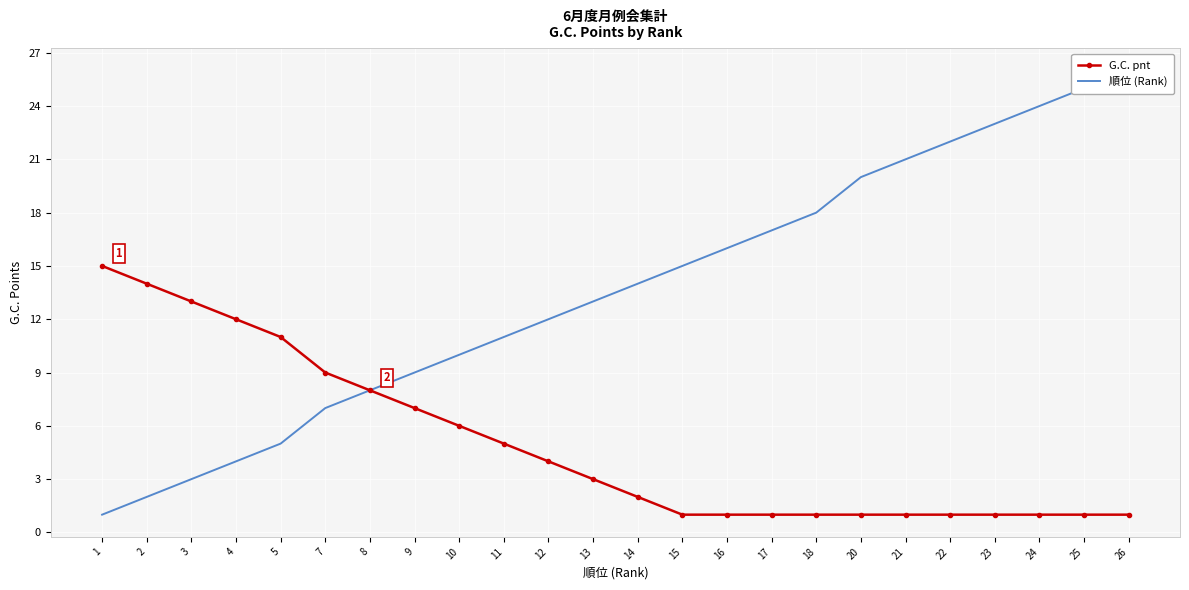

Reading left to right, extract all data points from this chart.

G.C. pnt: 15	14	13	12	11	9	8	7	6	5	4	3	2	1	1	1	1	1	1	1	1	1	1	1
順位 (Rank): 1	2	3	4	5	7	8	9	10	11	12	13	14	15	16	17	18	20	21	22	23	24	25	26